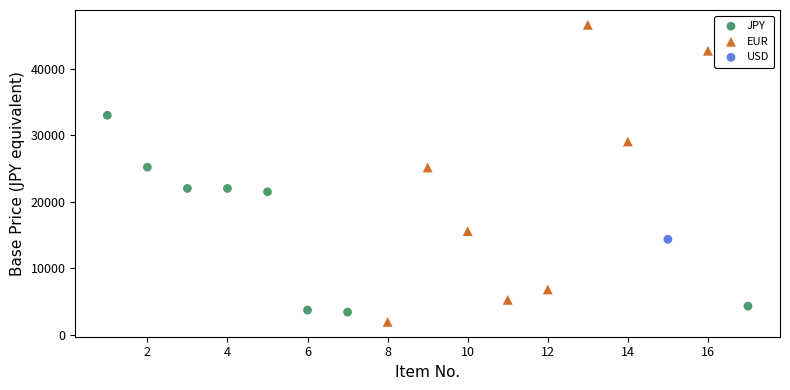

What are all the series names shown in the legend?

JPY, EUR, USD